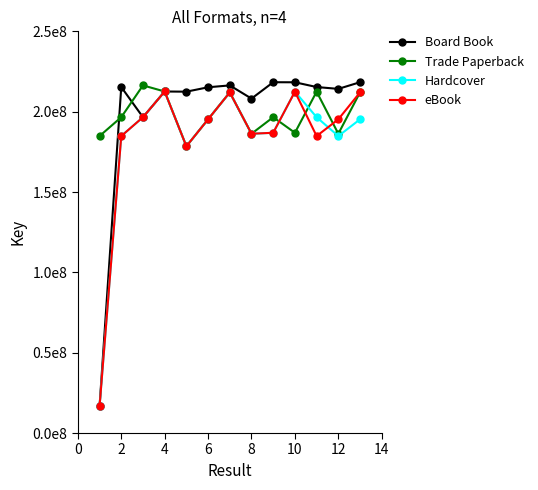

Does the chart have visible grid lines?

No